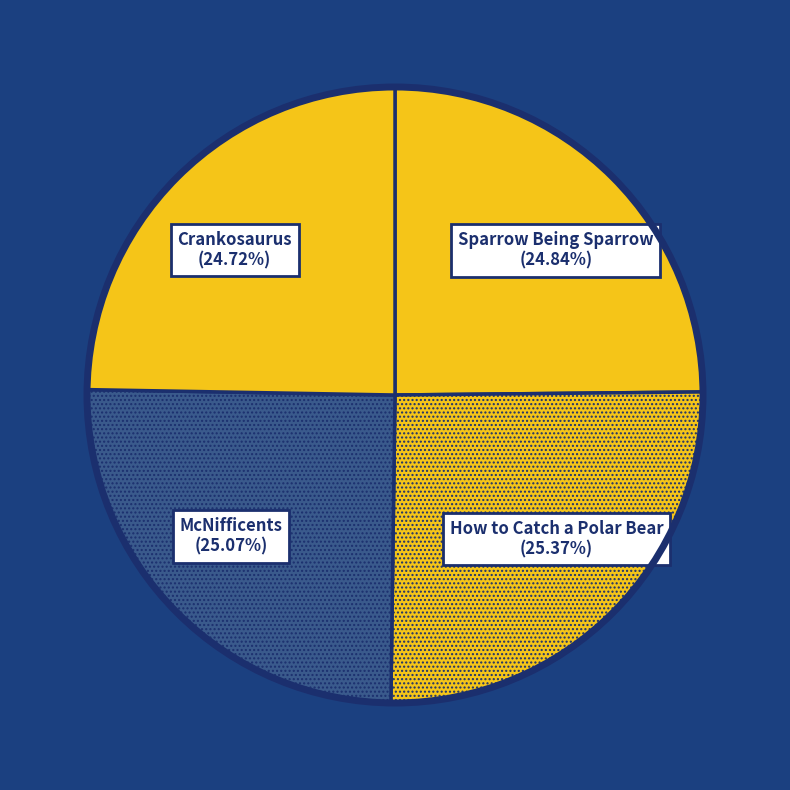

Combined, do McNifficents and How to Catch a Polar Bear account for over 50%?

Yes